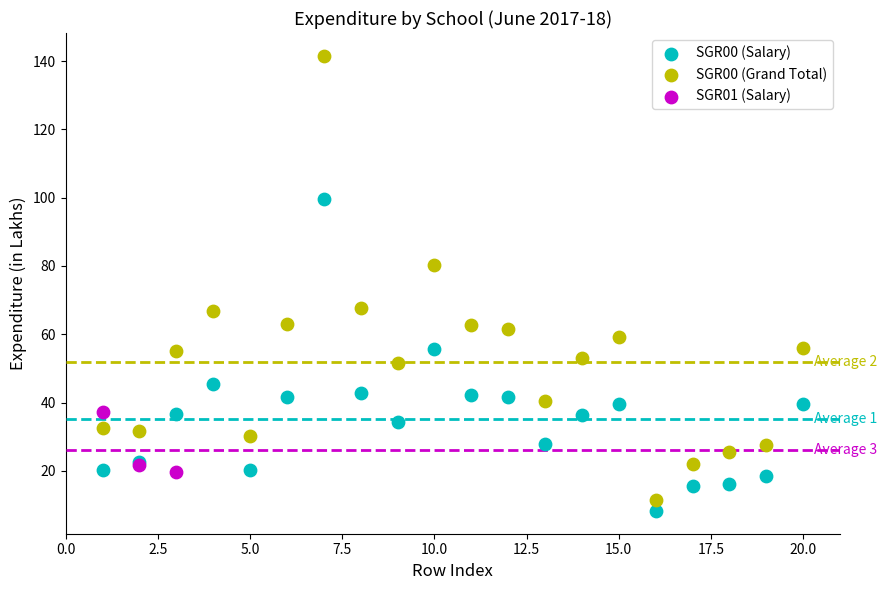

Which series has the widest spread of Y values?

SGR00 (Grand Total)